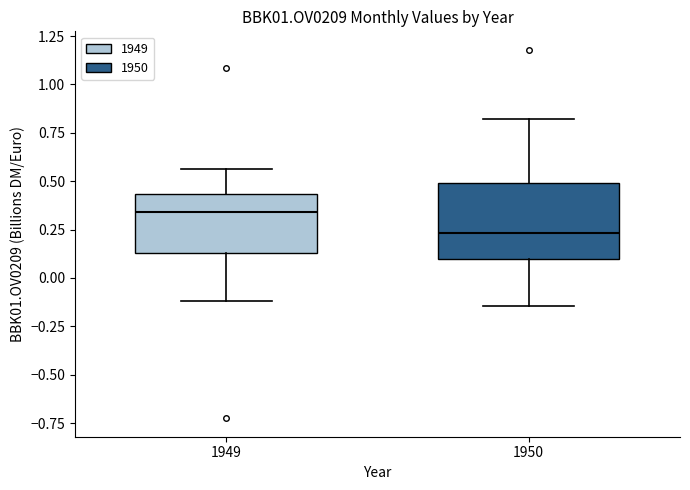

Reading left to right, transcribe this box plot: for each box, give where its median line is, the range the box spans, and where its two whiskers end, as read against the y-axis. The values are not printed on the chart, so give them approximately, as read against the axis.

1949: median 0.35, box 0.15 to 0.45, whiskers -0.10 to 0.55
1950: median 0.25, box 0.10 to 0.50, whiskers -0.15 to 0.80